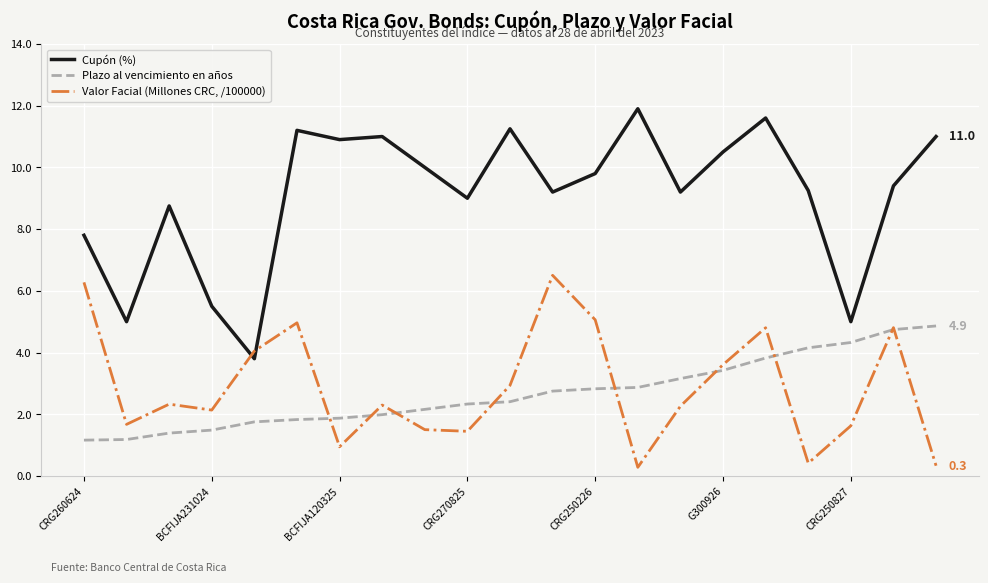

At how many categories does at least one series exceed 1?

21